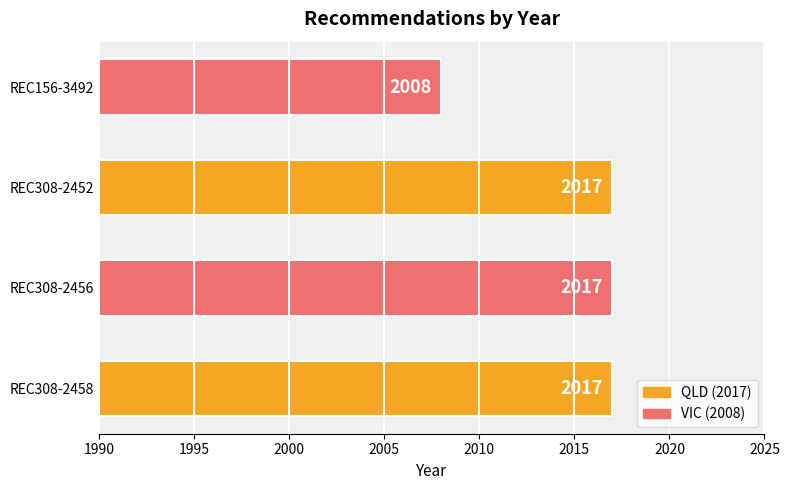

Between REC156-3492 and REC308-2456, which is larger?

REC308-2456